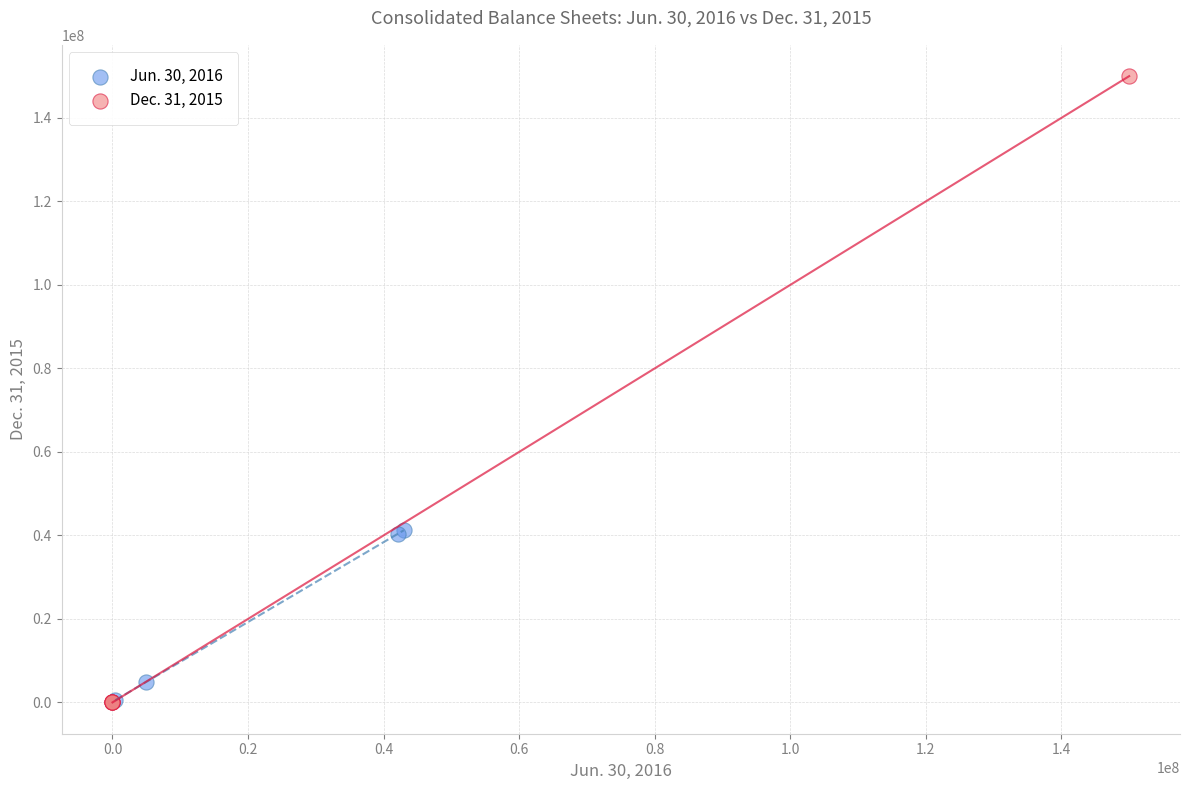

Which series contains the highest Y value?

Dec. 31, 2015